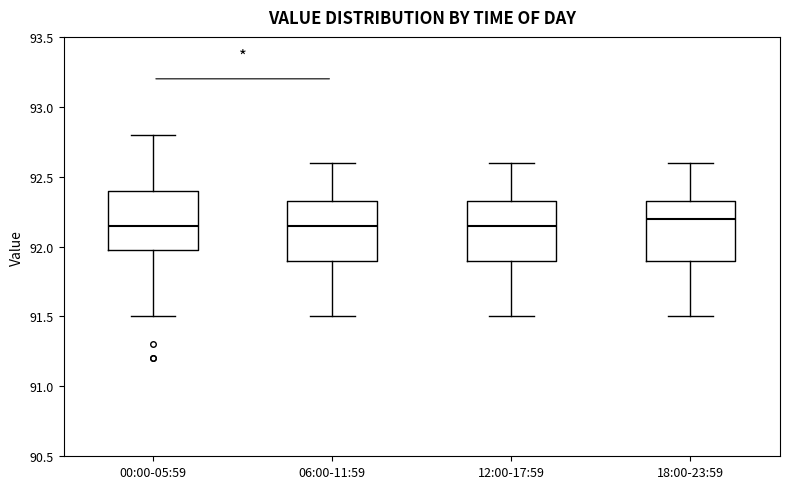

Reading left to right, read every box against the y-axis: the position of its median line, the range the box covers, and the ends of its whiskers. The values are not printed on the chart, so give them approximately, as read against the axis.

00:00-05:59: median 92.15, box 92.00 to 92.40, whiskers 91.50 to 92.80
06:00-11:59: median 92.15, box 91.90 to 92.35, whiskers 91.50 to 92.60
12:00-17:59: median 92.15, box 91.90 to 92.35, whiskers 91.50 to 92.60
18:00-23:59: median 92.20, box 91.90 to 92.35, whiskers 91.50 to 92.60